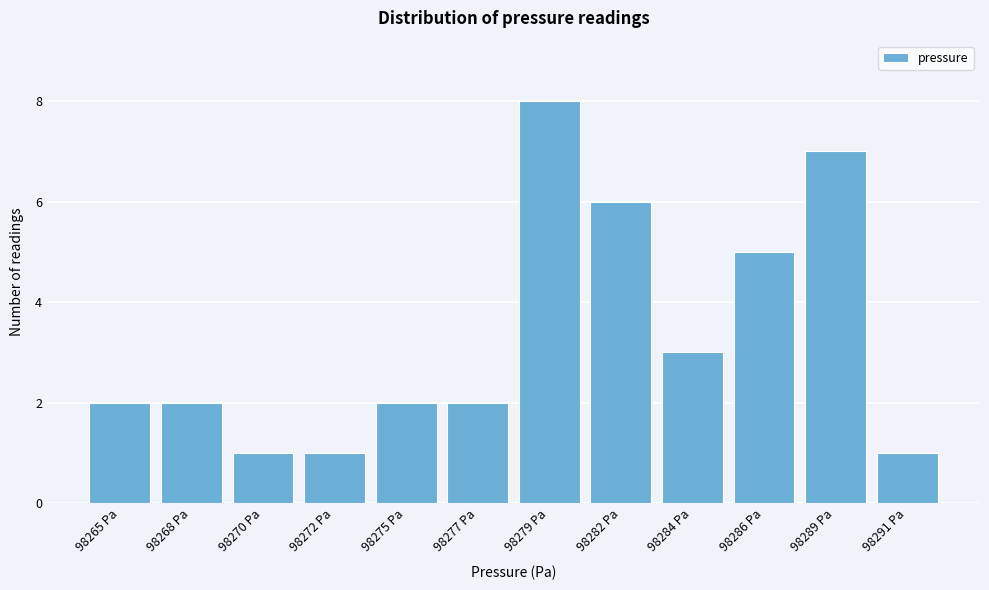

Reading right to left, list all the values displayed in this chart.

98291 Pa=1	98289 Pa=7	98286 Pa=5	98284 Pa=3	98282 Pa=6	98279 Pa=8	98277 Pa=2	98275 Pa=2	98272 Pa=1	98270 Pa=1	98268 Pa=2	98265 Pa=2